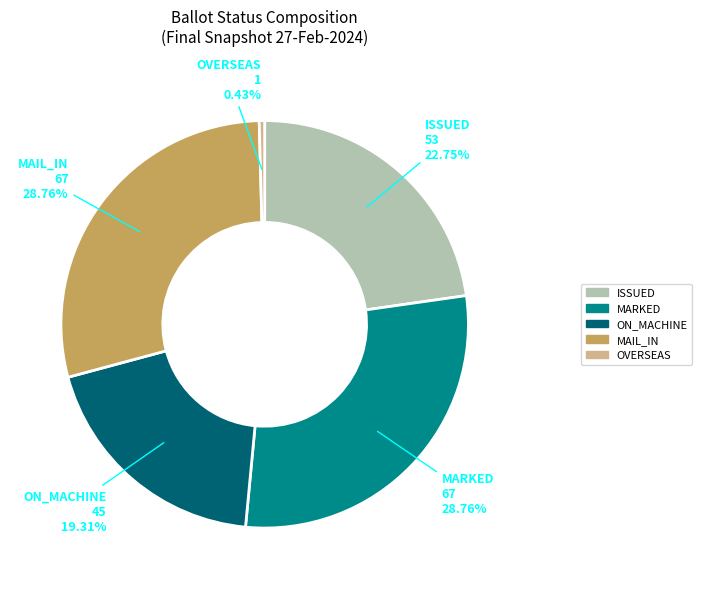

Count the number of slices in the pie.

5